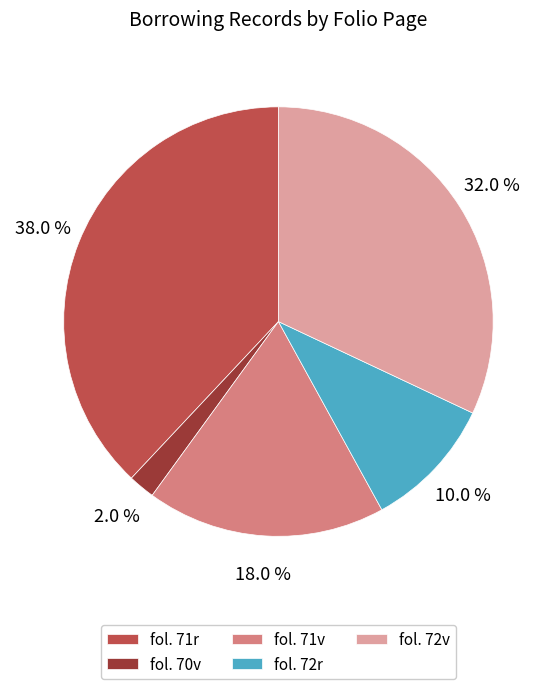

To the nearest percent, what is the difference between the largest and smallest slice percentages?

36%